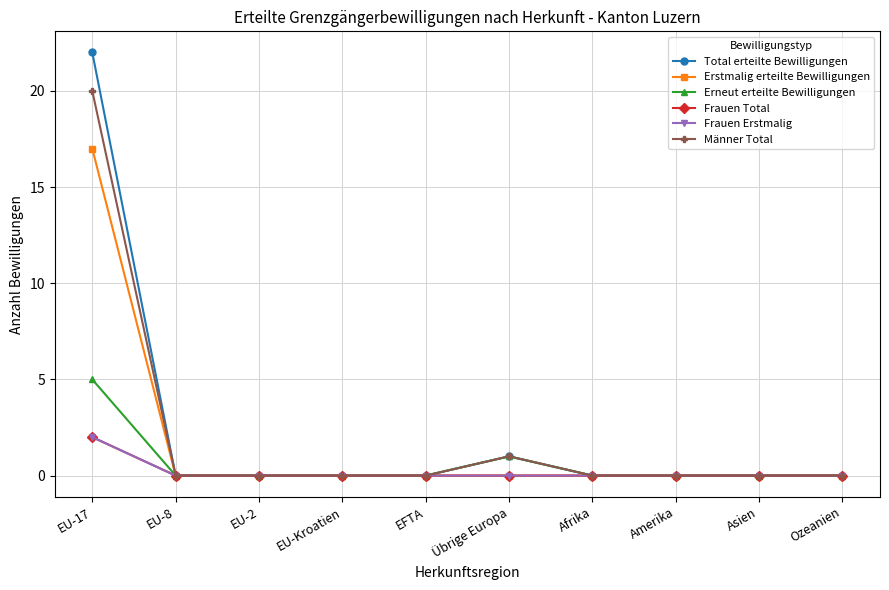

Which category has the highest value in the Erneut erteilte Bewilligungen series?

EU-17